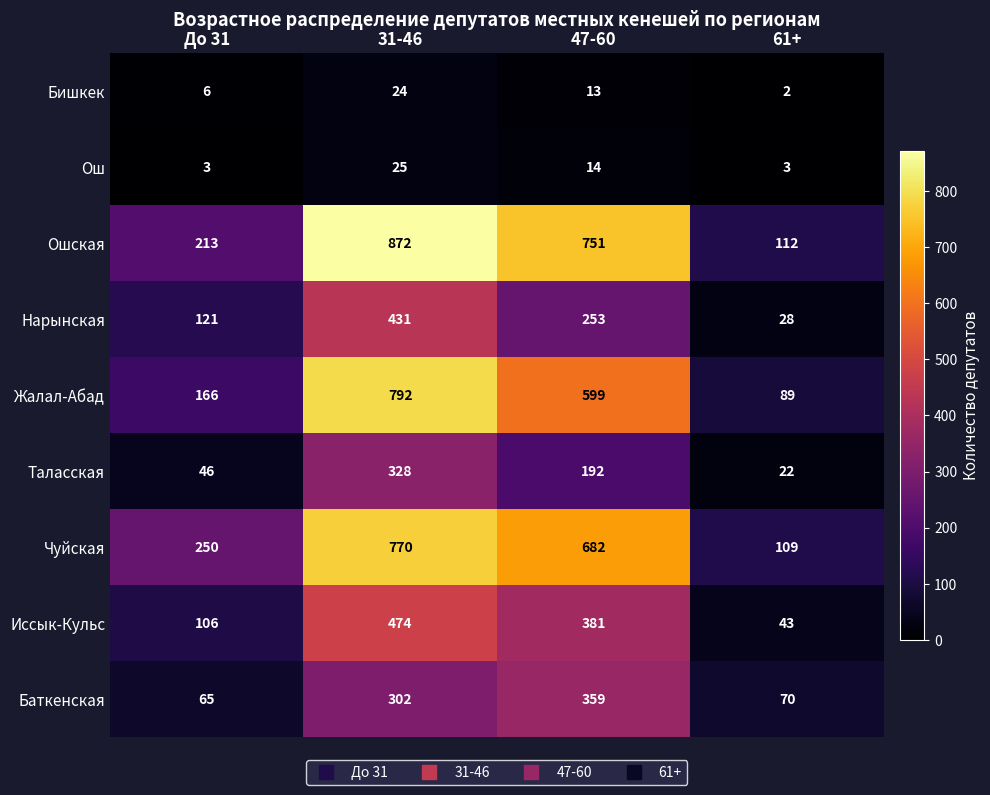

Is it true that Бишкек equals 2 at 61+?

True